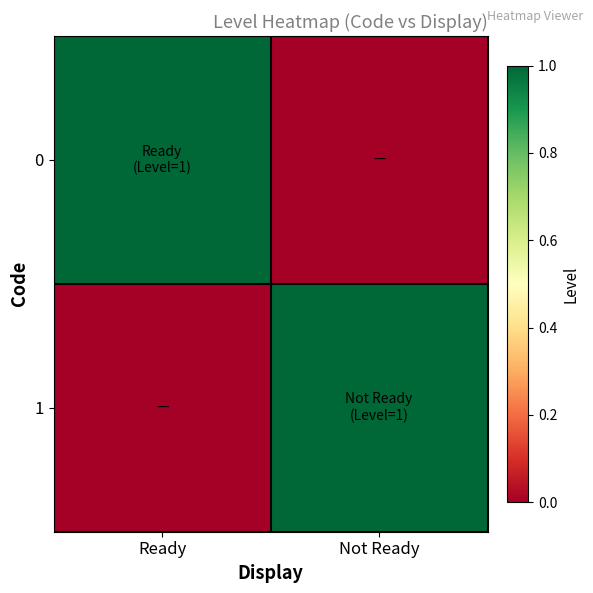

Reading left to right, list all the values displayed in this chart.

0: Ready=1	Not Ready=0
1: Ready=0	Not Ready=1